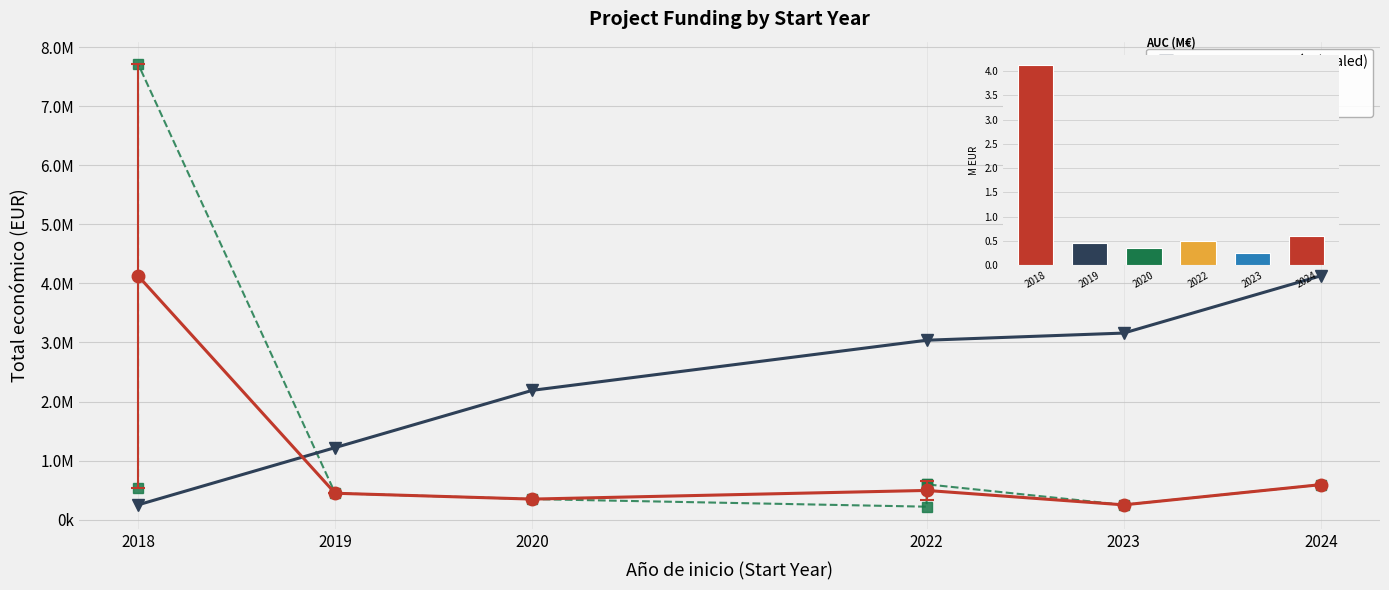

What is the change in value from 2023 to 2018?

+288728